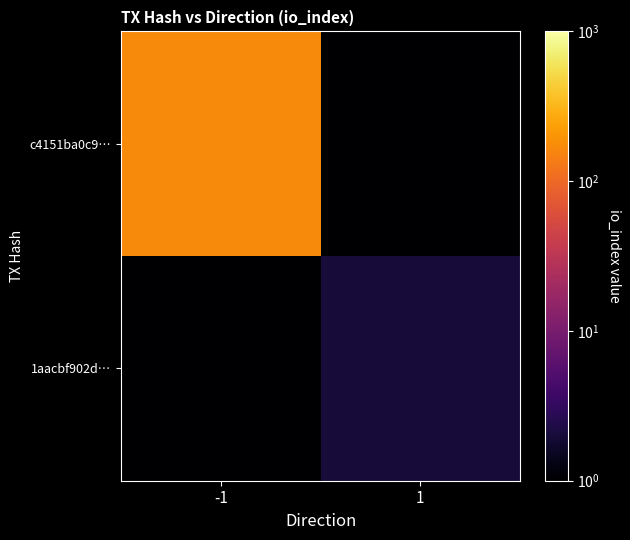

Which label corresponds to the smallest value in the chart?

1